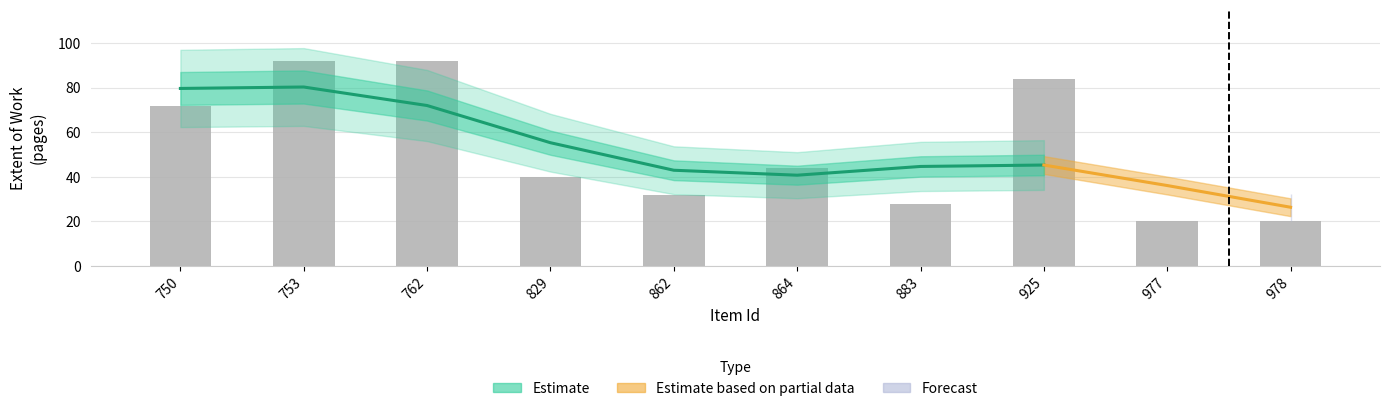

Which category has the lowest value across all series?

977